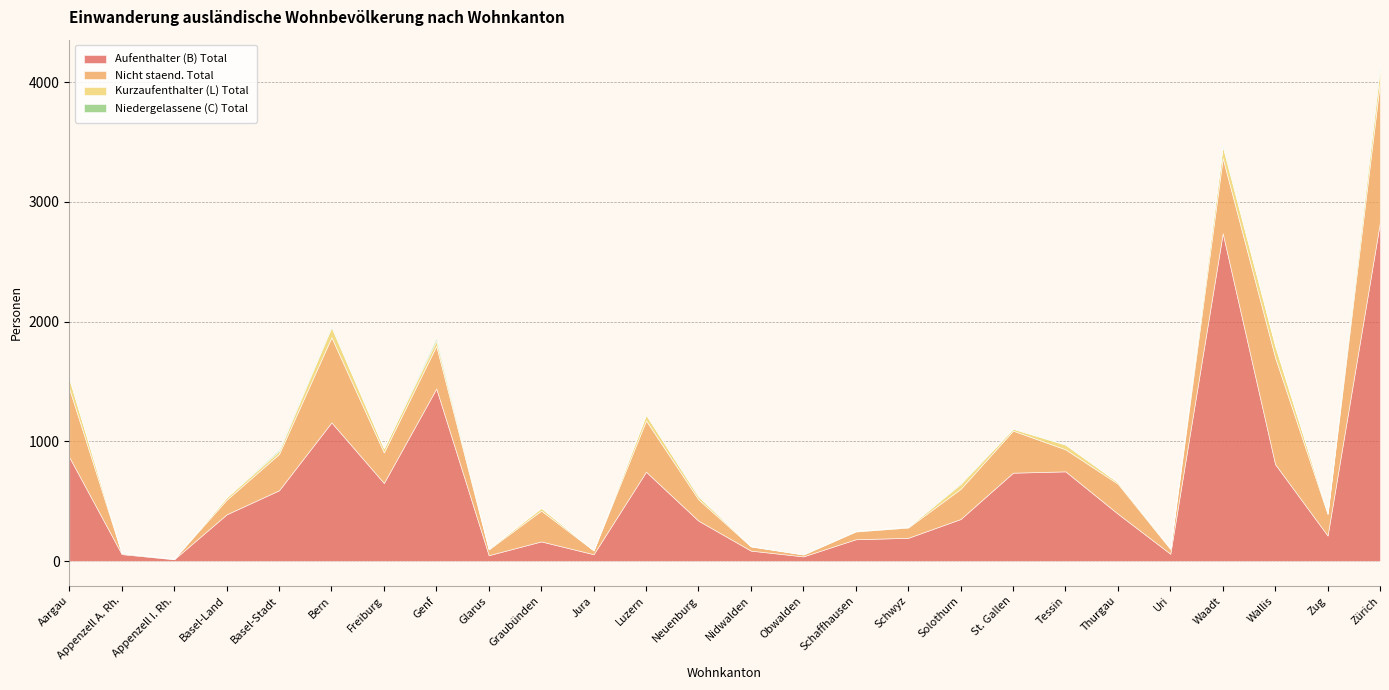

True or false: Aufenthalter (B) Total and Nicht staend. Total cross at least once.

True